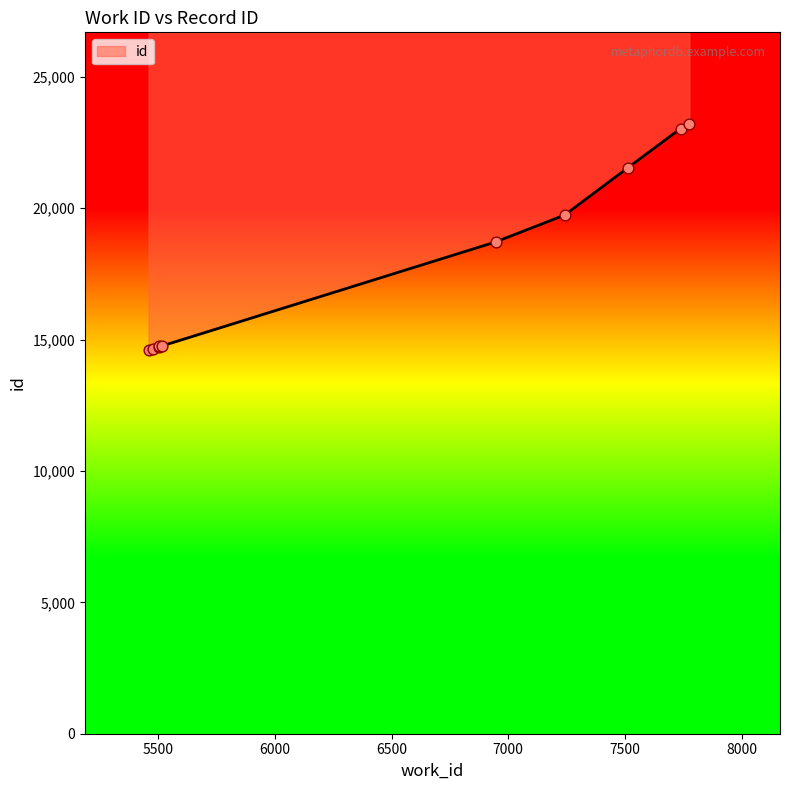

Between 5505 and 6946, which is larger?

6946